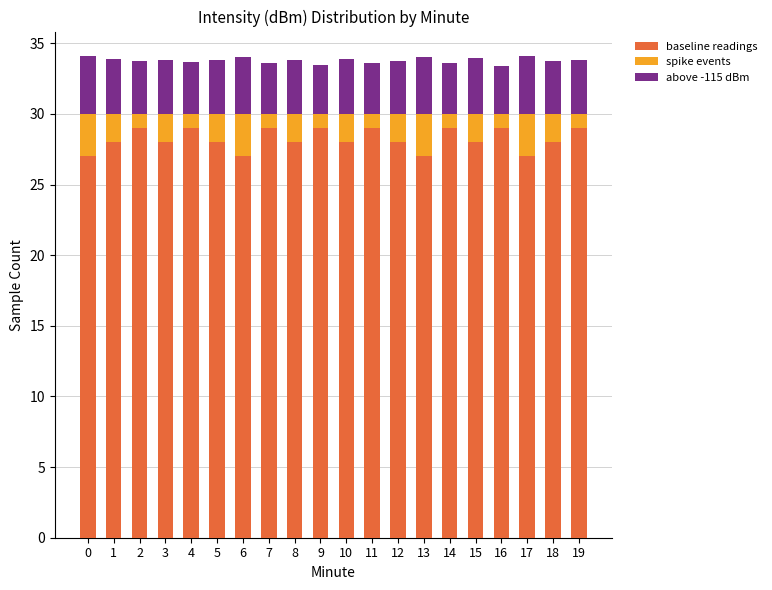

What is the minimum value for baseline readings?

27.0